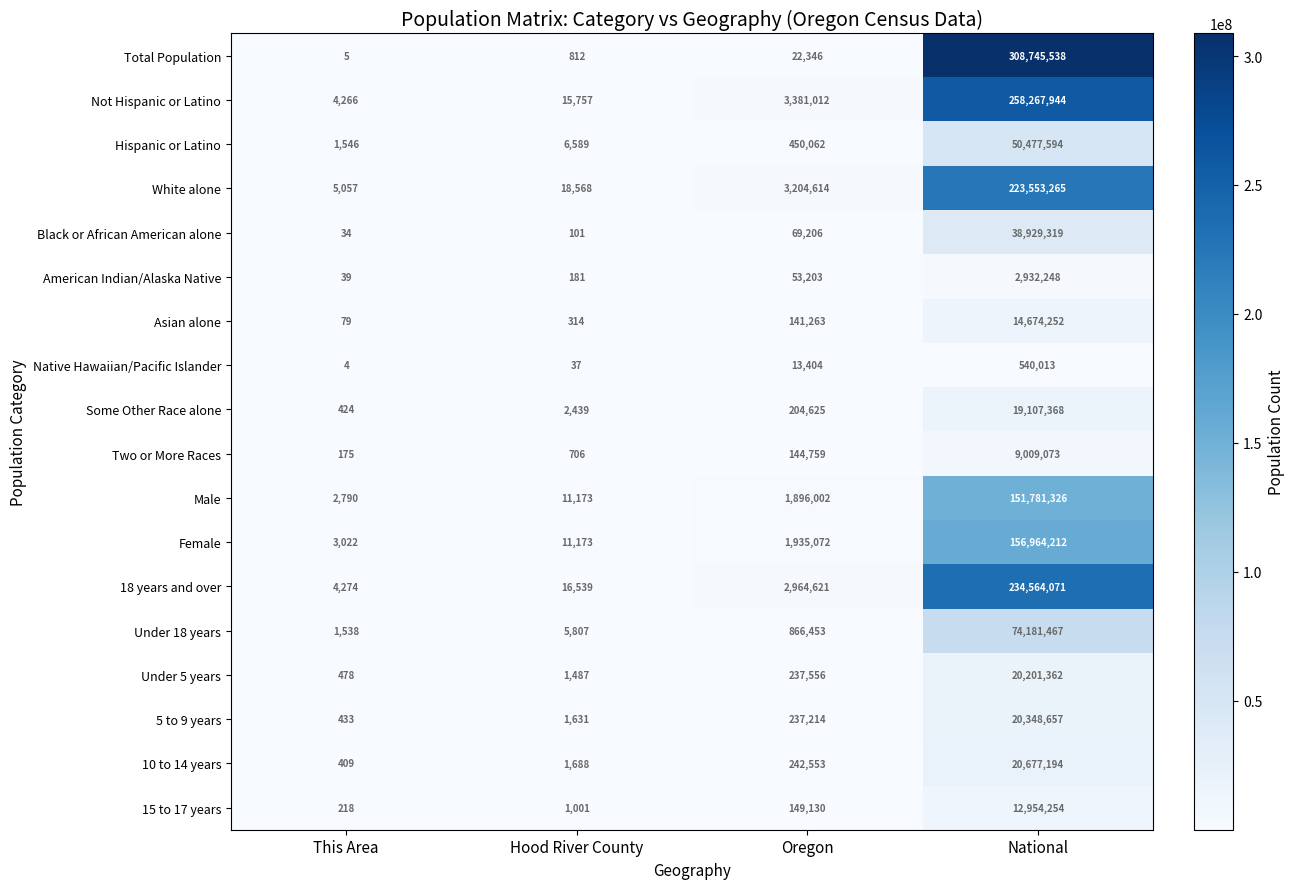

List the labels in order of American Indian/Alaska Native value, smallest first.

This Area, Hood River County, Oregon, National